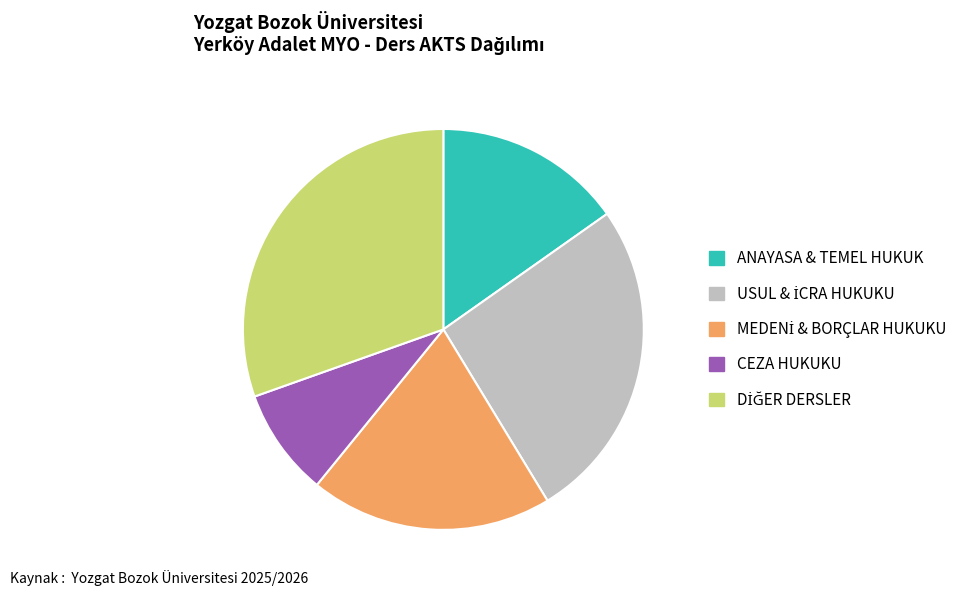

Is it true that CEZA HUKUKU is 9% of the pie?

True